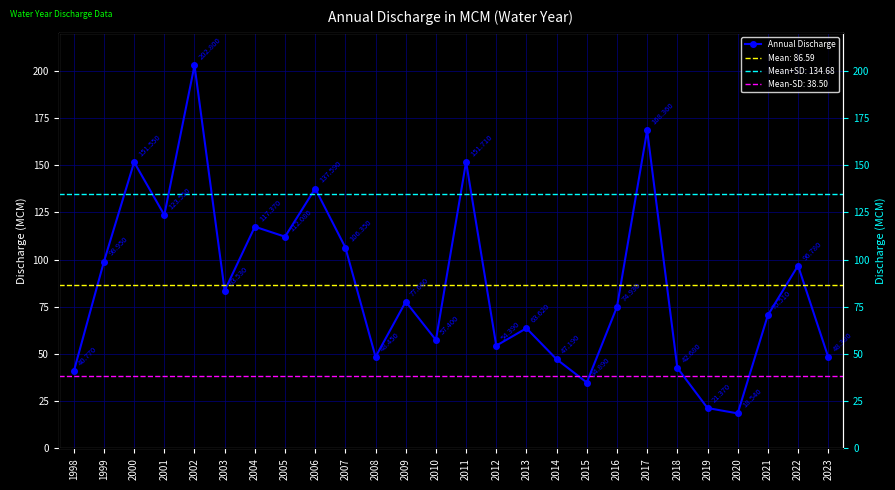

What is the difference between the maximum and second lowest values?

181.4